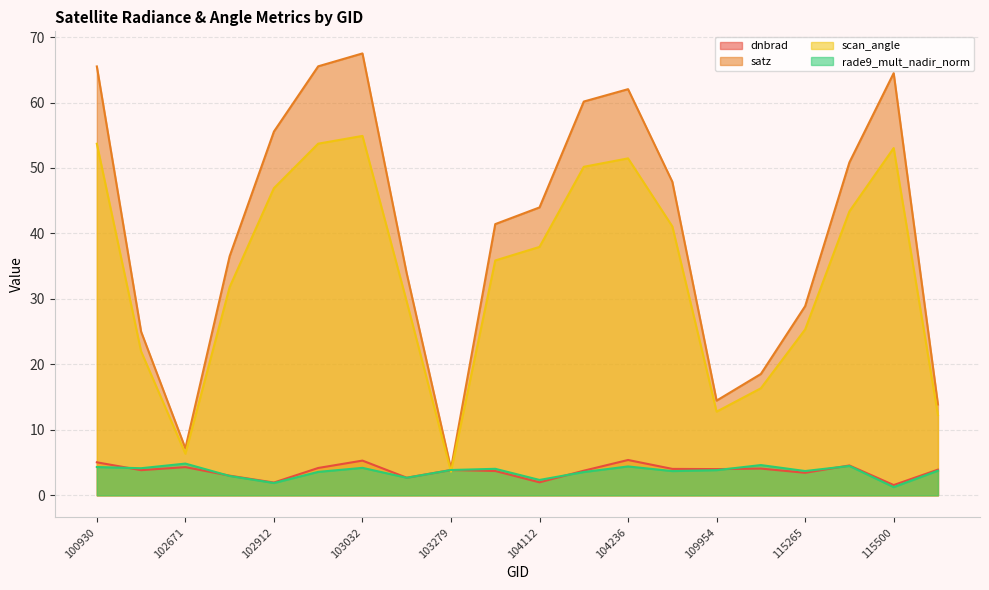

At which category is the sum across all series the highest?

103032